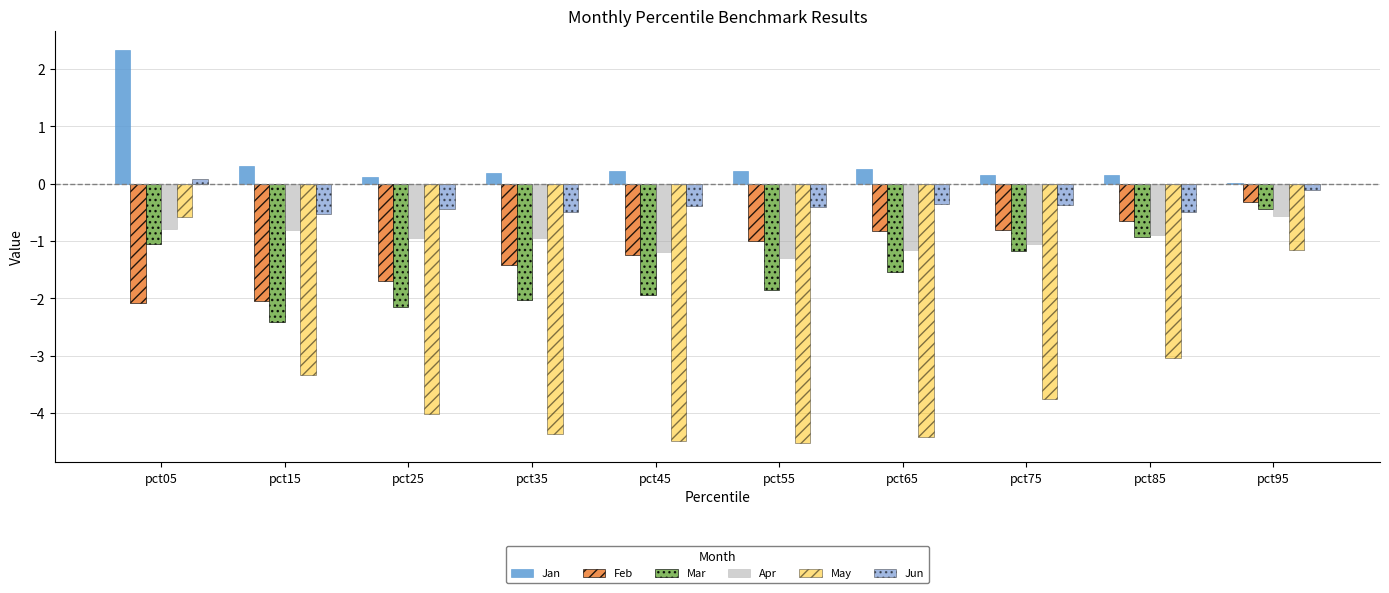

Which series has the largest total across all categories?

Jan